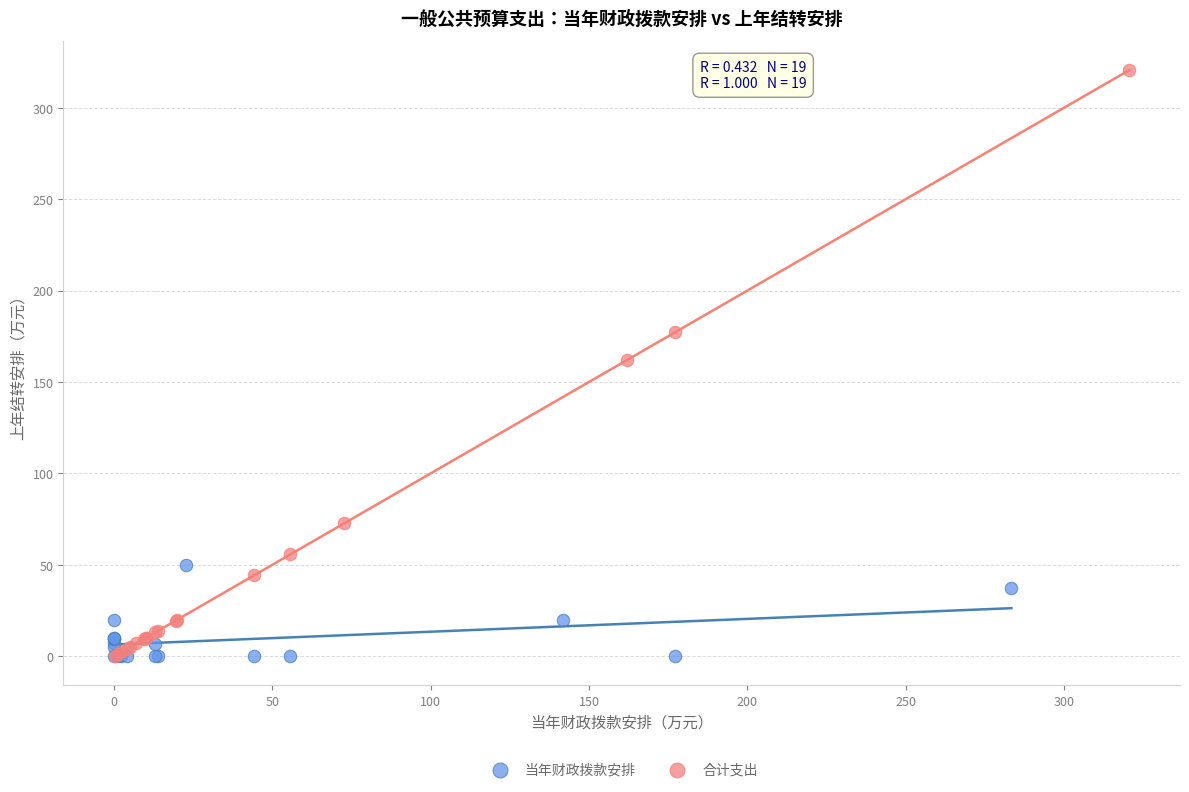

Which series reaches the maximum Y coordinate?

合计支出